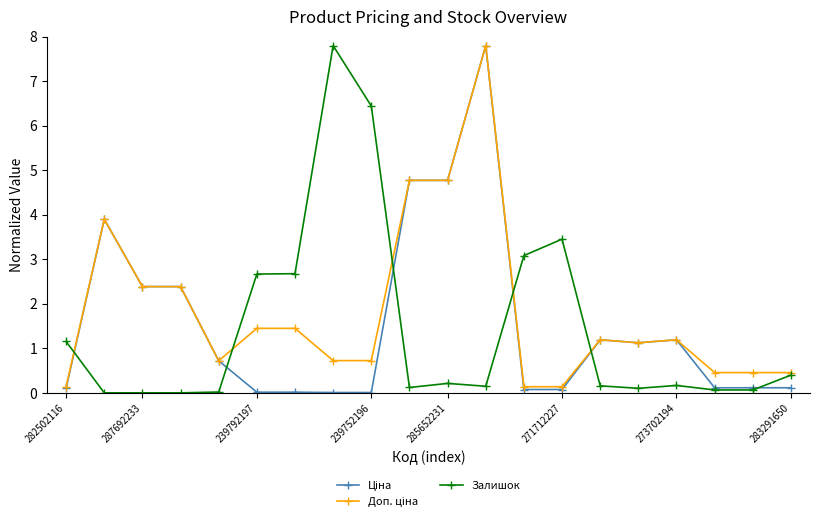

What is the maximum value shown in the chart?

7.8